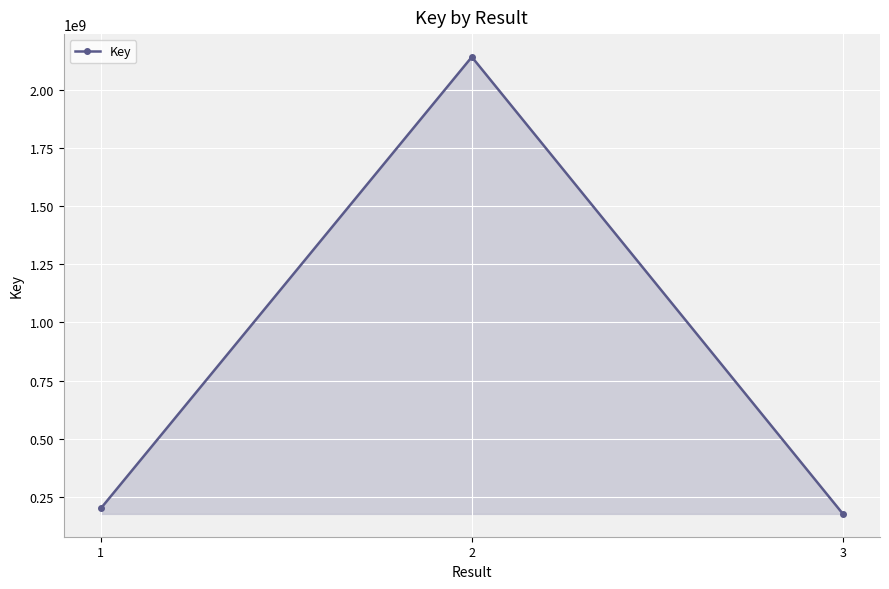

Between 2 and 1, which is larger?

2